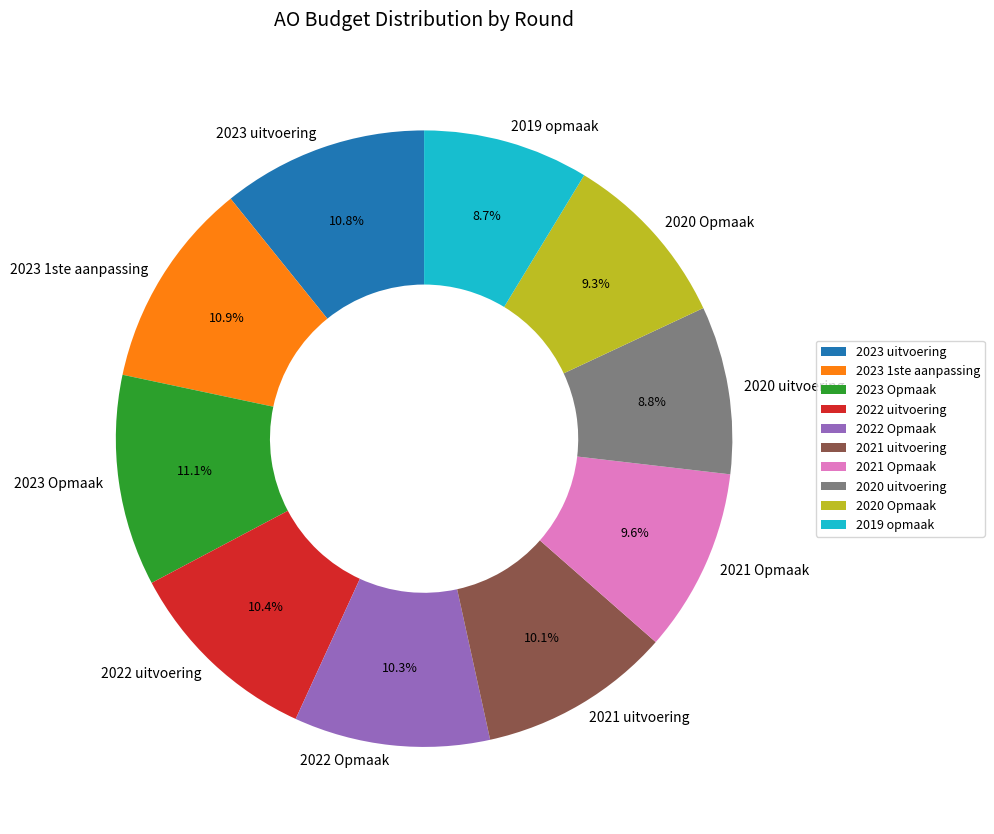

Is the sum of 2021 Opmaak and 2023 1ste aanpassing greater than half?

No